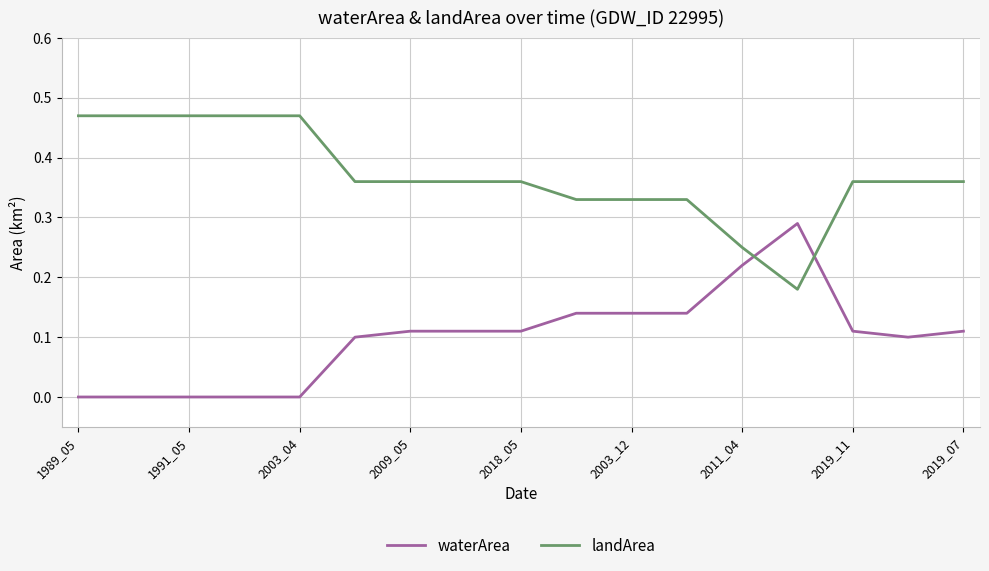

Which series has the largest total across all categories?

landArea